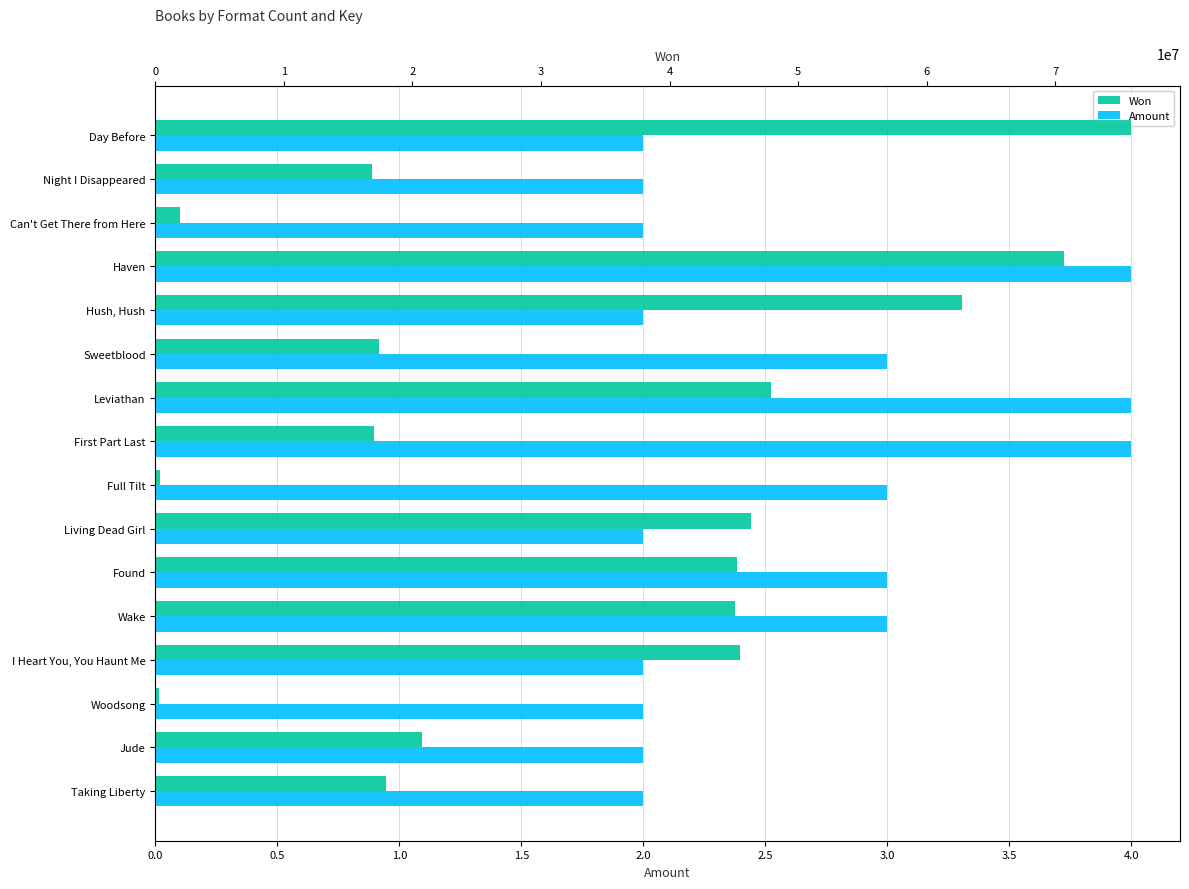

The Won series shows 554329 at Woodsong. True or false?

False